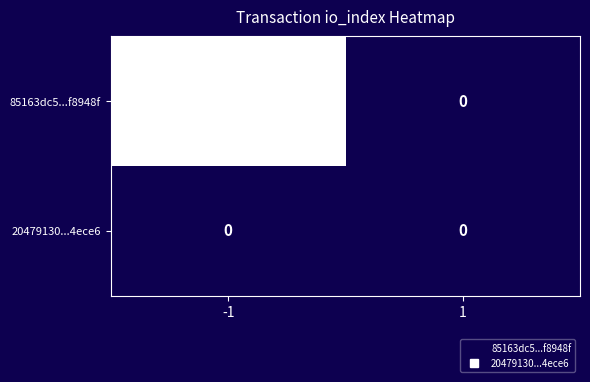

Reading right to left, list all the values displayed in this chart.

85163dc5...f8948f: 1=0	-1=1
20479130...4ece6: 1=0	-1=0